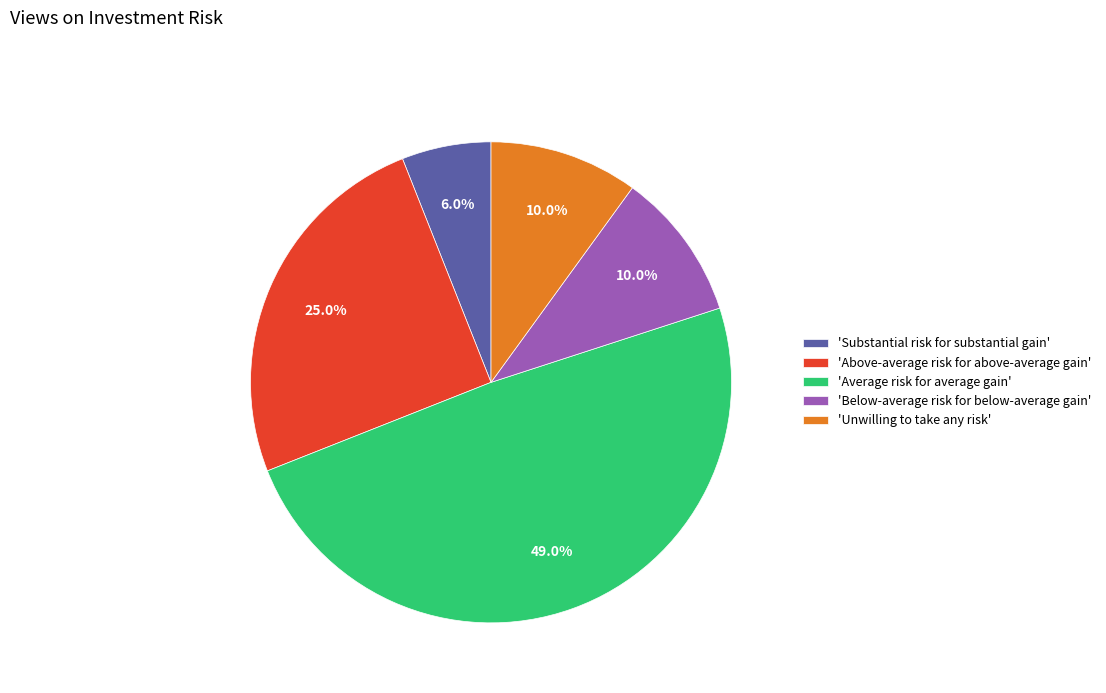

What is the largest slice in the pie chart?

'Average risk for average gain'